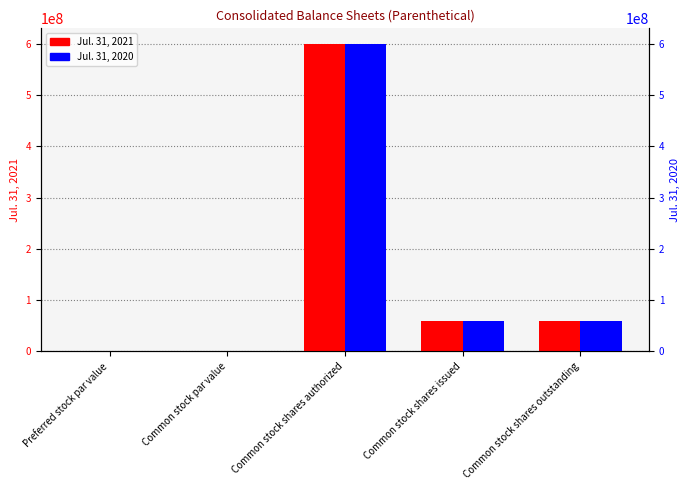

The Jul. 31, 2020 series shows 59434838.0 at Common stock shares outstanding. True or false?

True